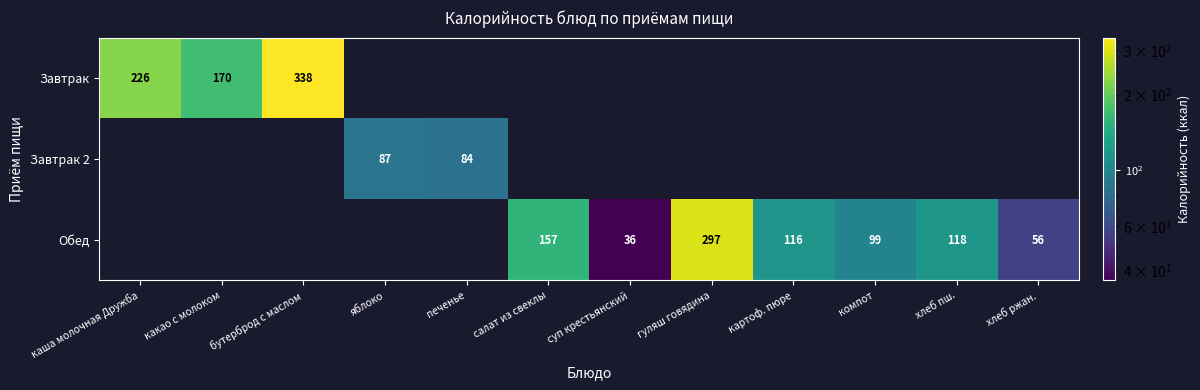

The Завтрак series shows 271 at какао с молоком. True or false?

False